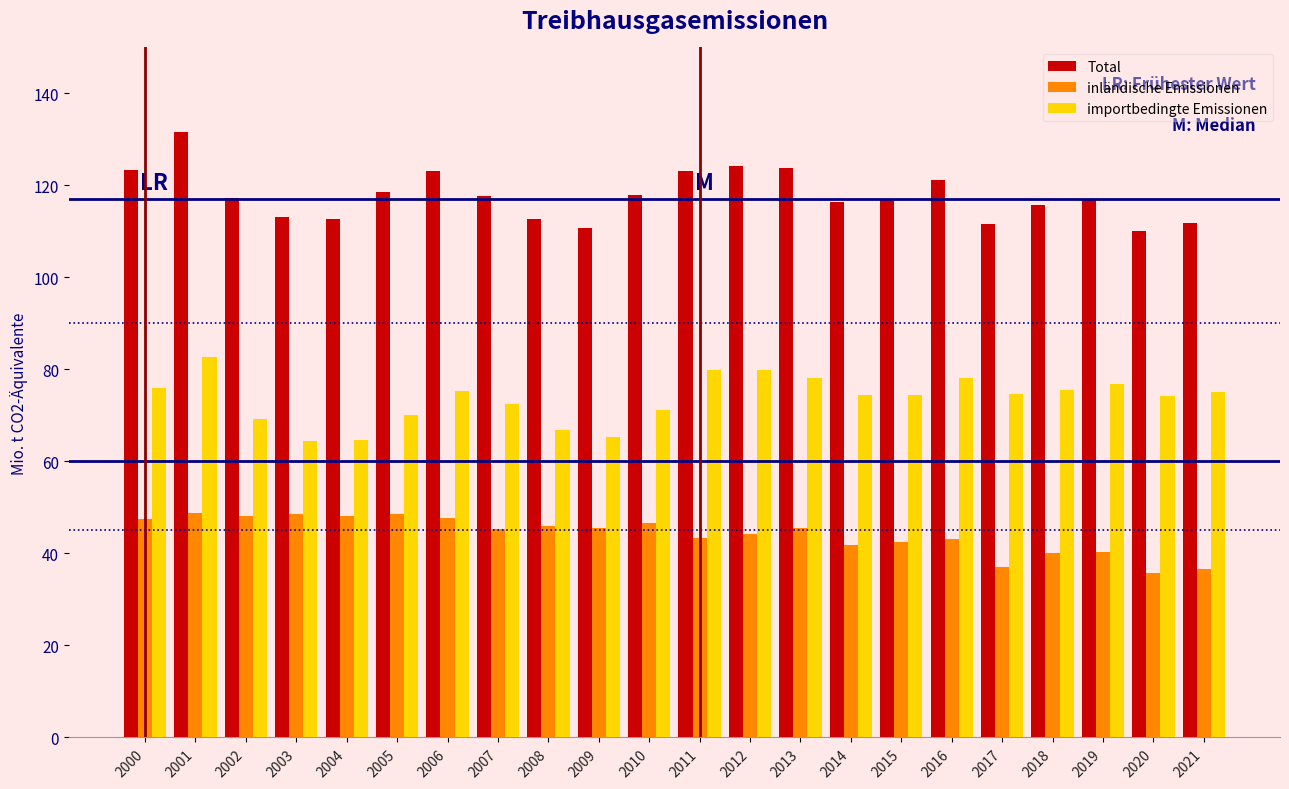

What is the sum of all importbedingte Emissionen values?

1619.6